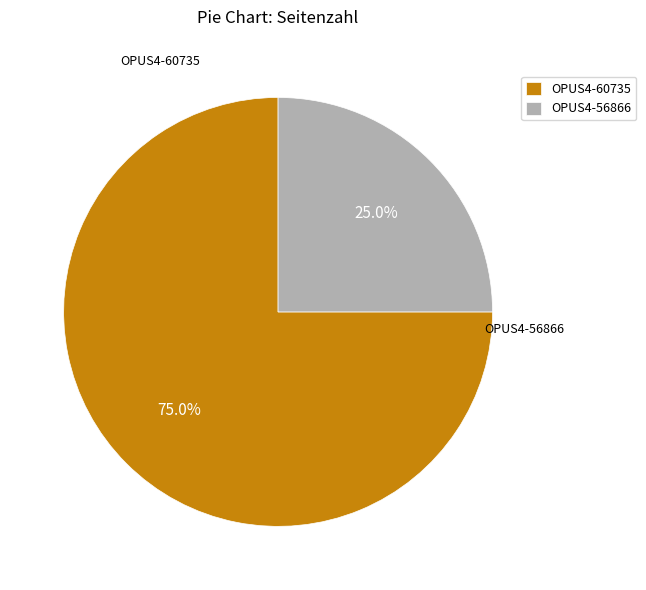

To the nearest percent, what portion does OPUS4-60735 represent?

75%